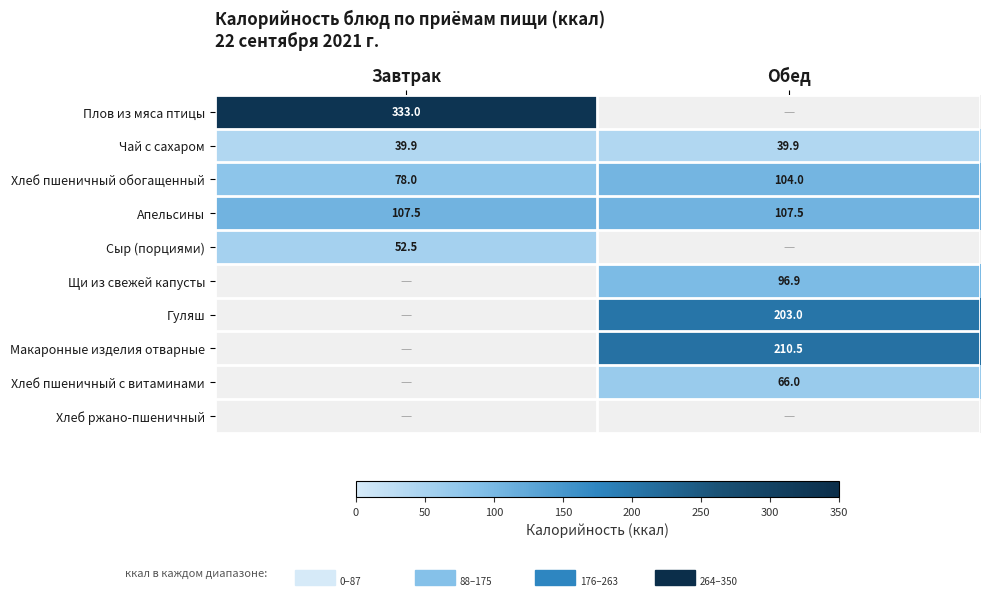

What is the difference between the Хлеб пшеничный обогащенный values at Завтрак and Обед?

26.0